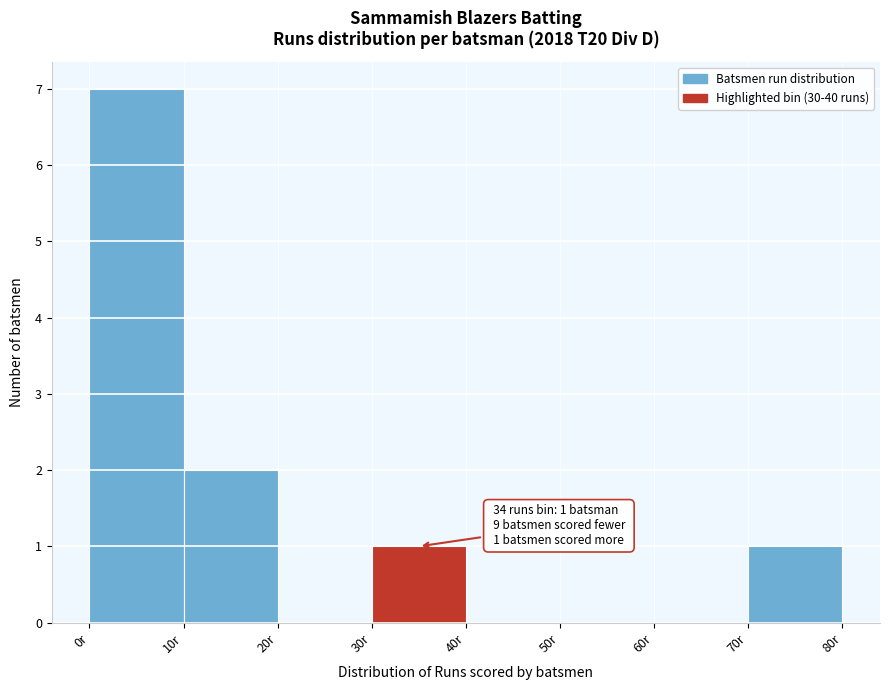

Over which range of the x-axis is the bar tallest?

0 to 10